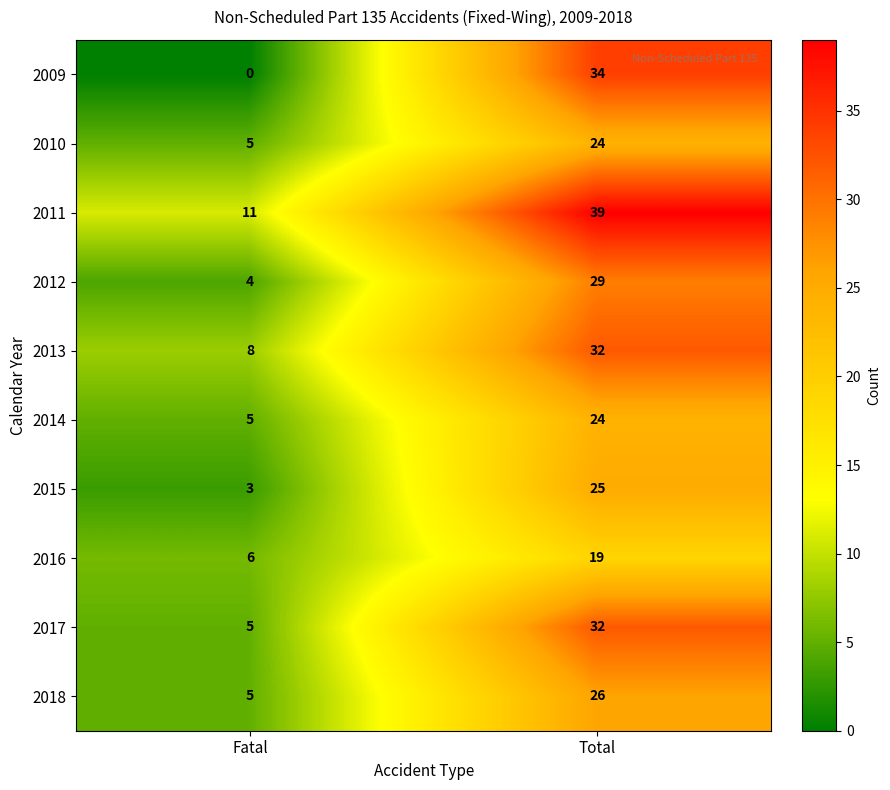

The 2015 series shows 3 at Fatal. True or false?

True